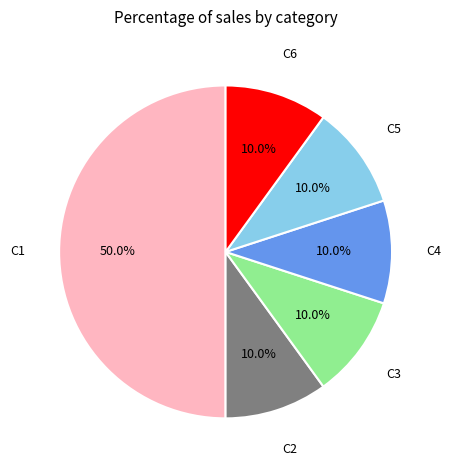

Count the number of slices in the pie.

6